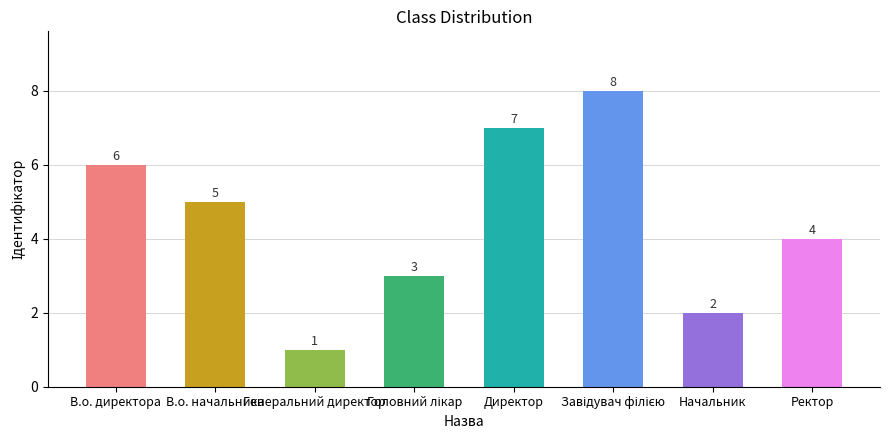

The chart shows a value of 2 at Начальник. True or false?

True